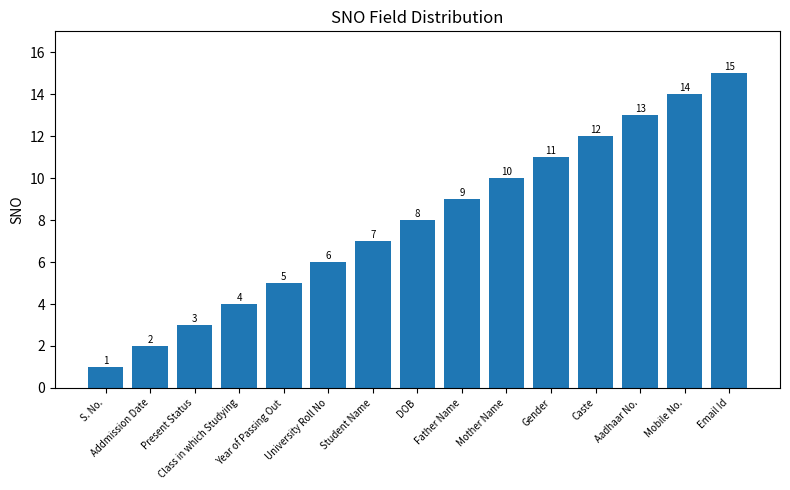

What is the label of the 11th bar from the right?

Year of Passing Out